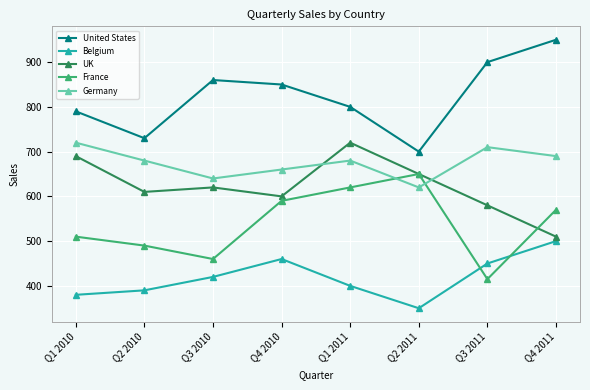

The Belgium series shows 542 at Q2 2010. True or false?

False